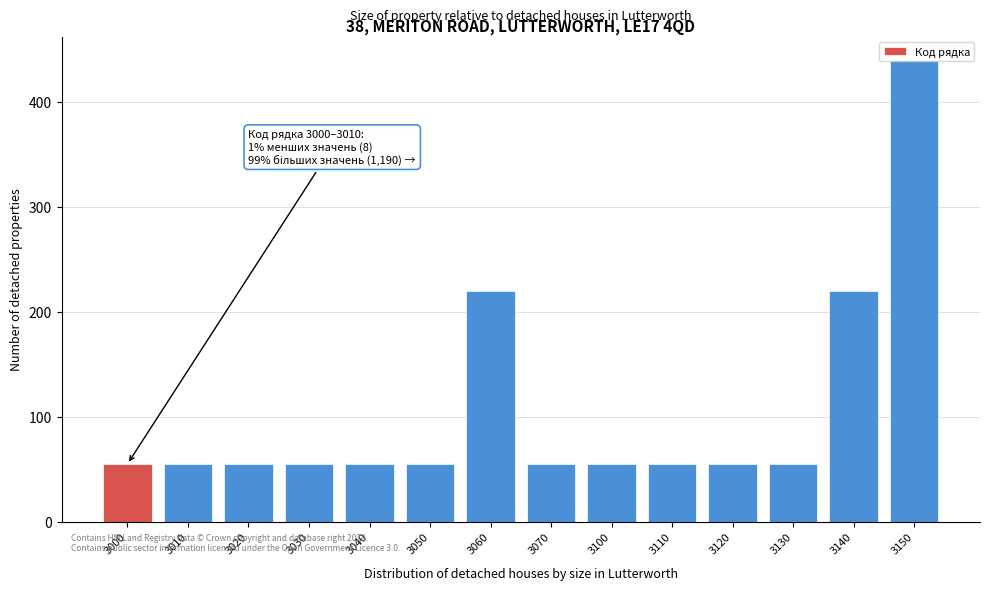

Is it true that the value at 3140 is 109?

False